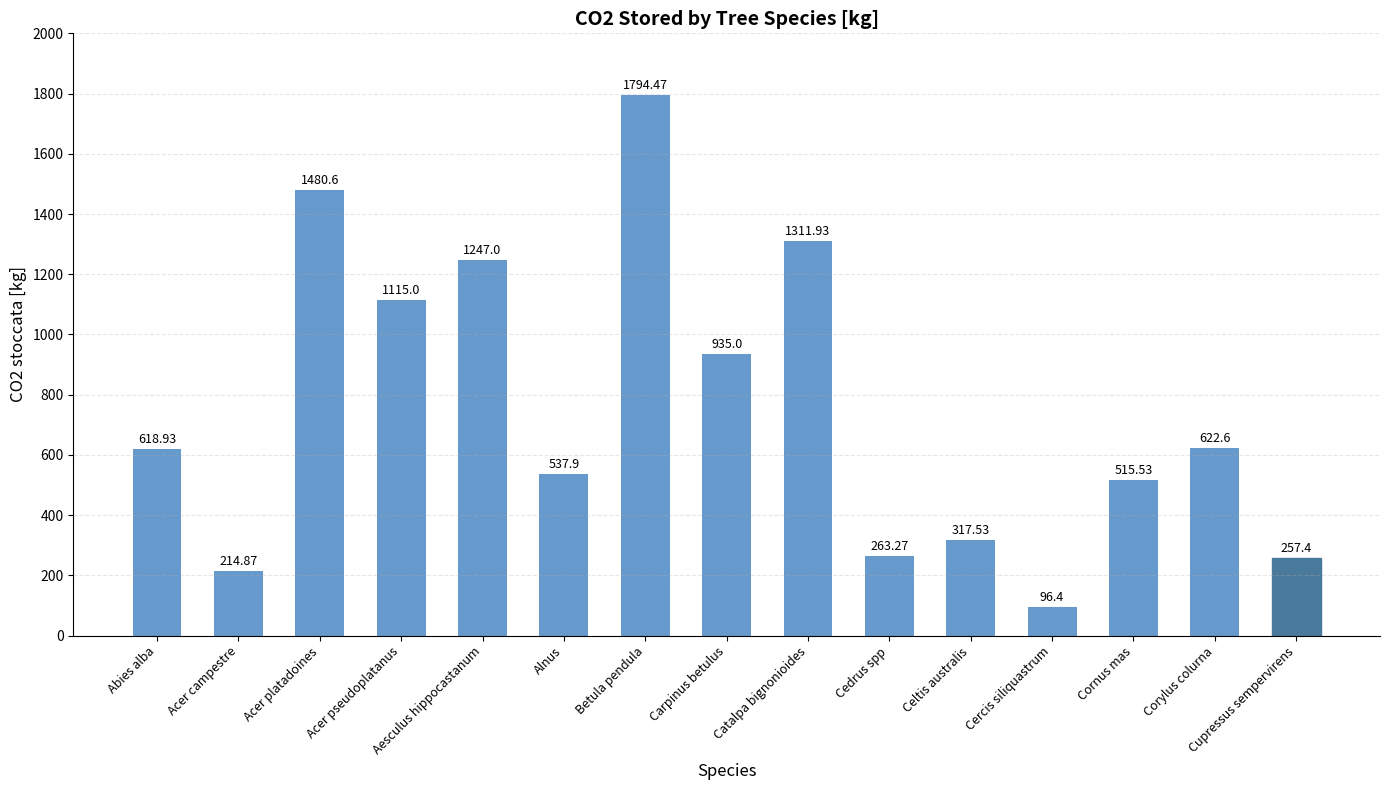

What is the difference between the values at Acer campestre and Aesculus hippocastanum?

1032.1